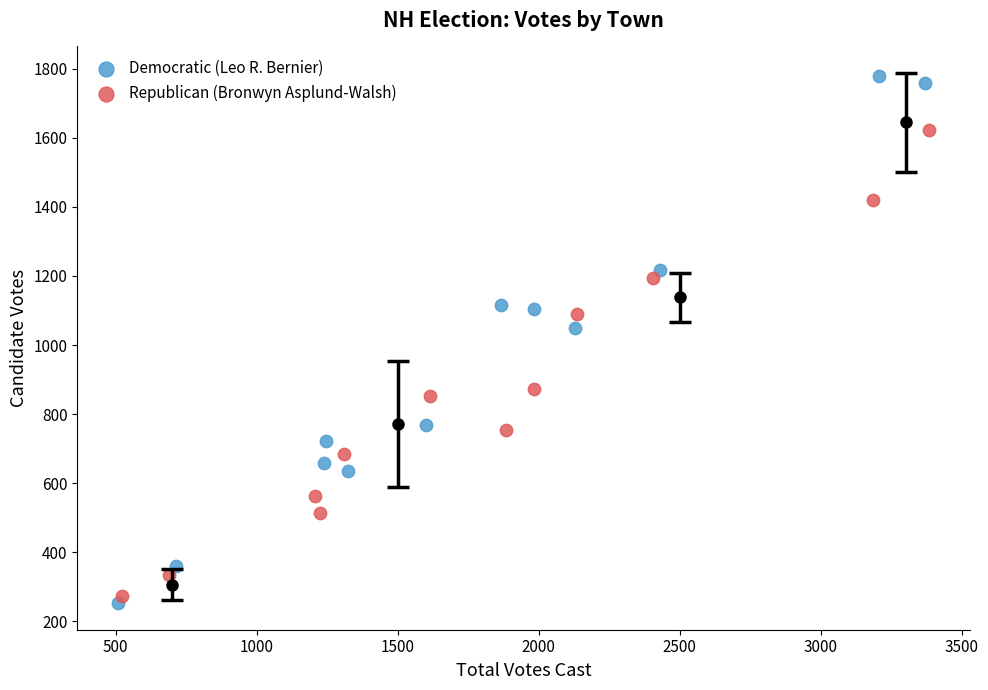

Which series reaches the maximum Y coordinate?

Democratic (Leo R. Bernier)